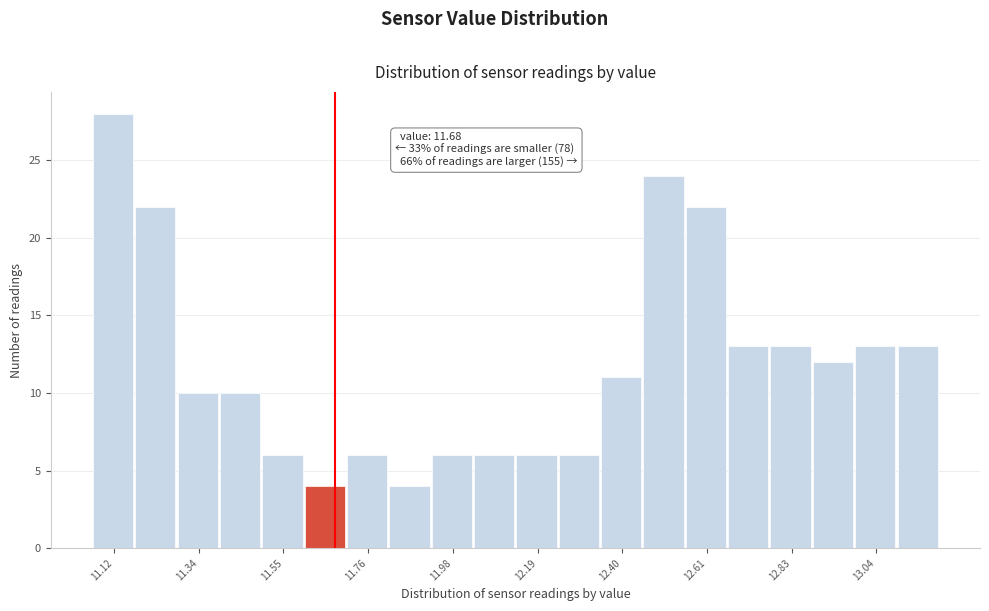

Read against the x-axis, roughly where is the centre of the tallest bar?

11.10